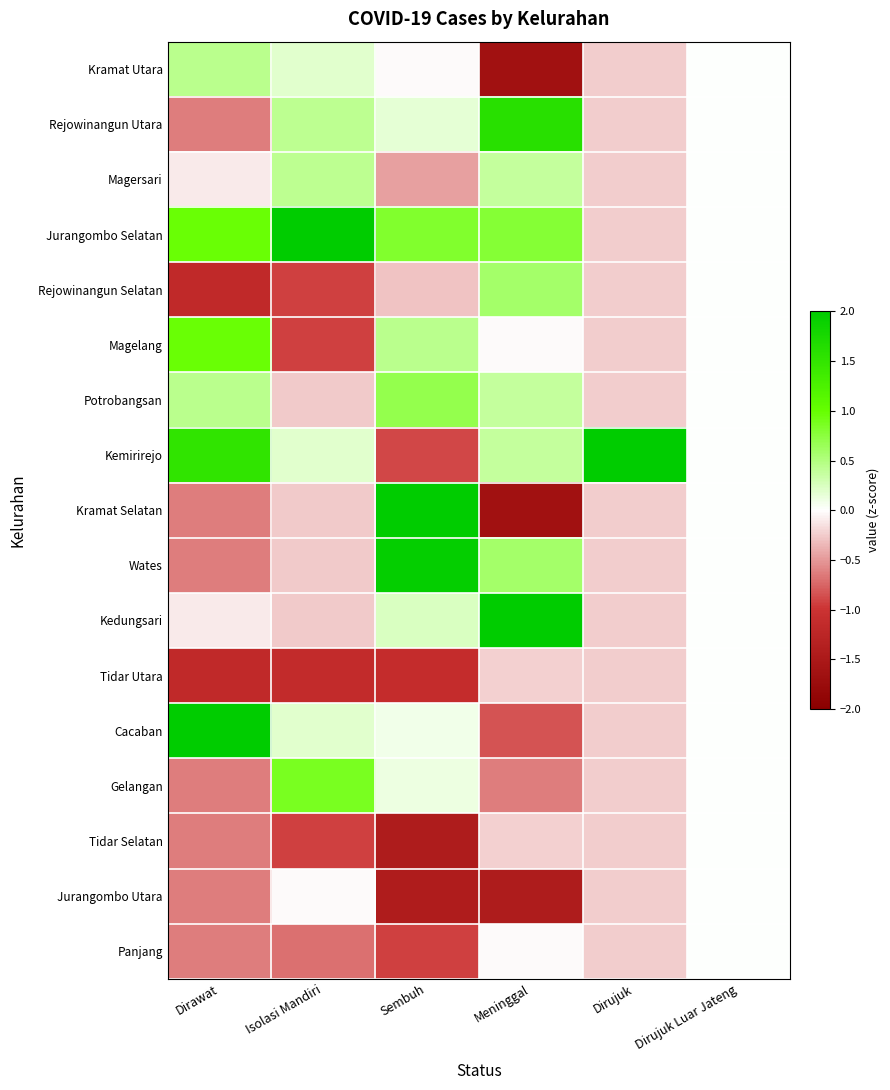

Reading right to left, what are all the values shown in this chart?

Kramat Utara: Dirujuk Luar Jateng=0.0	Dirujuk=-0.2	Meninggal=-1.6	Sembuh=-0.0	Isolasi Mandiri=0.2	Dirawat=0.4
Rejowinangun Utara: Dirujuk Luar Jateng=0.0	Dirujuk=-0.2	Meninggal=1.6	Sembuh=0.2	Isolasi Mandiri=0.4	Dirawat=-0.6
Magersari: Dirujuk Luar Jateng=0.0	Dirujuk=-0.2	Meninggal=0.4	Sembuh=-0.5	Isolasi Mandiri=0.4	Dirawat=-0.1
Jurangombo Selatan: Dirujuk Luar Jateng=0.0	Dirujuk=-0.2	Meninggal=0.8	Sembuh=0.8	Isolasi Mandiri=3.3	Dirawat=1.0
Rejowinangun Selatan: Dirujuk Luar Jateng=0.0	Dirujuk=-0.2	Meninggal=0.6	Sembuh=-0.3	Isolasi Mandiri=-0.9	Dirawat=-1.2
Magelang: Dirujuk Luar Jateng=0.0	Dirujuk=-0.2	Meninggal=-0.0	Sembuh=0.4	Isolasi Mandiri=-0.9	Dirawat=1.0
Potrobangsan: Dirujuk Luar Jateng=0.0	Dirujuk=-0.2	Meninggal=0.4	Sembuh=0.7	Isolasi Mandiri=-0.3	Dirawat=0.4
Kemirirejo: Dirujuk Luar Jateng=0.0	Dirujuk=4.0	Meninggal=0.4	Sembuh=-0.9	Isolasi Mandiri=0.2	Dirawat=1.5
Kramat Selatan: Dirujuk Luar Jateng=0.0	Dirujuk=-0.2	Meninggal=-1.6	Sembuh=2.1	Isolasi Mandiri=-0.3	Dirawat=-0.6
Wates: Dirujuk Luar Jateng=0.0	Dirujuk=-0.2	Meninggal=0.6	Sembuh=1.9	Isolasi Mandiri=-0.3	Dirawat=-0.6
Kedungsari: Dirujuk Luar Jateng=0.0	Dirujuk=-0.2	Meninggal=2.0	Sembuh=0.2	Isolasi Mandiri=-0.3	Dirawat=-0.1
Tidar Utara: Dirujuk Luar Jateng=0.0	Dirujuk=-0.2	Meninggal=-0.2	Sembuh=-1.1	Isolasi Mandiri=-1.1	Dirawat=-1.2
Cacaban: Dirujuk Luar Jateng=0.0	Dirujuk=-0.2	Meninggal=-0.8	Sembuh=0.1	Isolasi Mandiri=0.2	Dirawat=2.6
Gelangan: Dirujuk Luar Jateng=0.0	Dirujuk=-0.2	Meninggal=-0.6	Sembuh=0.1	Isolasi Mandiri=0.9	Dirawat=-0.6
Tidar Selatan: Dirujuk Luar Jateng=0.0	Dirujuk=-0.2	Meninggal=-0.2	Sembuh=-1.4	Isolasi Mandiri=-0.9	Dirawat=-0.6
Jurangombo Utara: Dirujuk Luar Jateng=0.0	Dirujuk=-0.2	Meninggal=-1.4	Sembuh=-1.4	Isolasi Mandiri=-0.0	Dirawat=-0.6
Panjang: Dirujuk Luar Jateng=0.0	Dirujuk=-0.2	Meninggal=-0.0	Sembuh=-0.9	Isolasi Mandiri=-0.7	Dirawat=-0.6